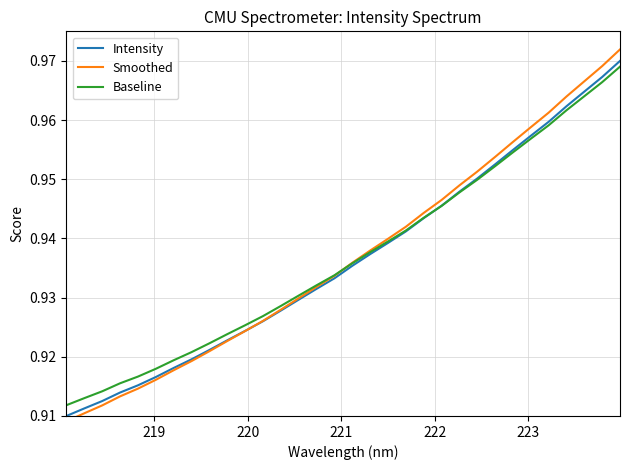

Count the number of data series in this chart.

3